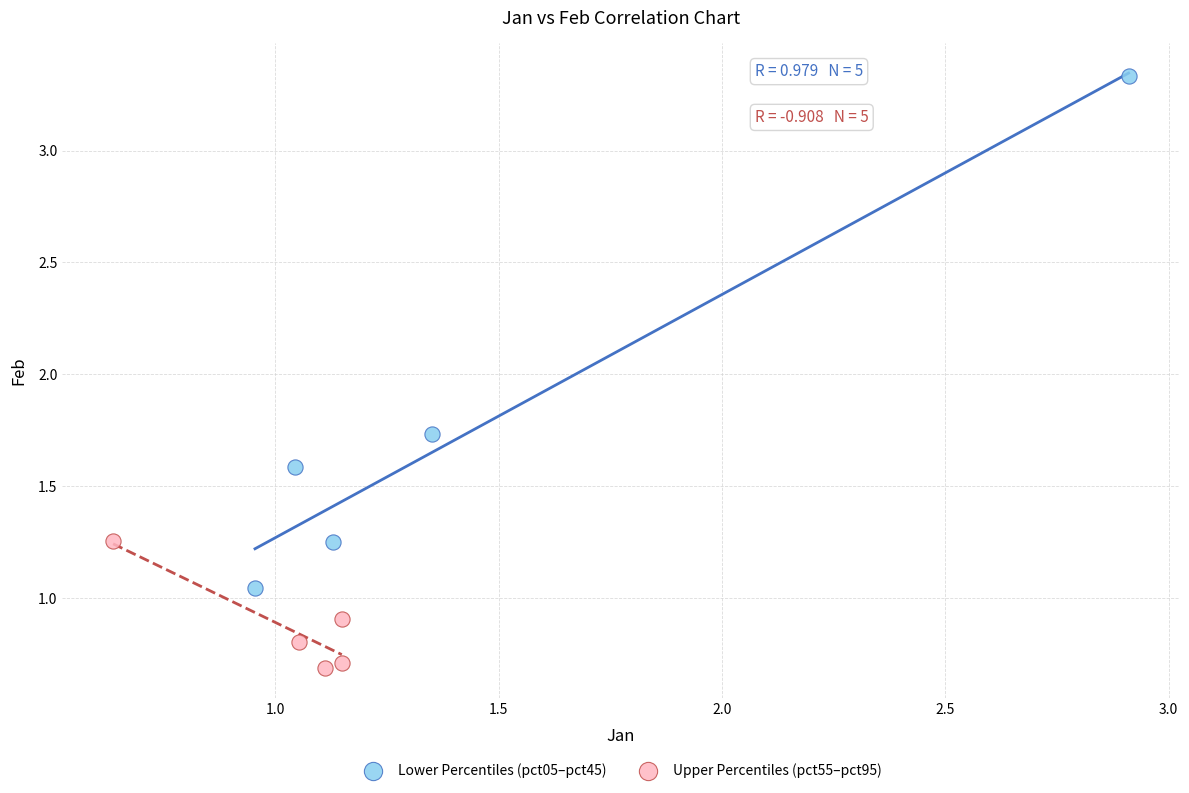

Which series contains the lowest Y value?

Upper Percentiles (pct55–pct95)